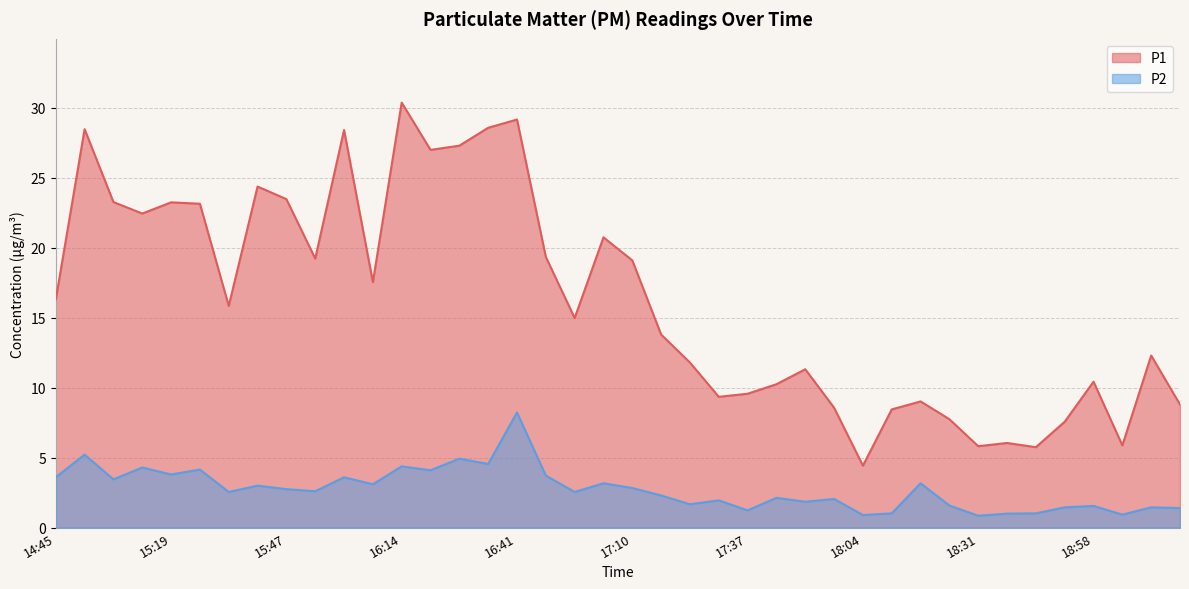

Rank the series at 18:44 from lowest to highest value.

P2, P1